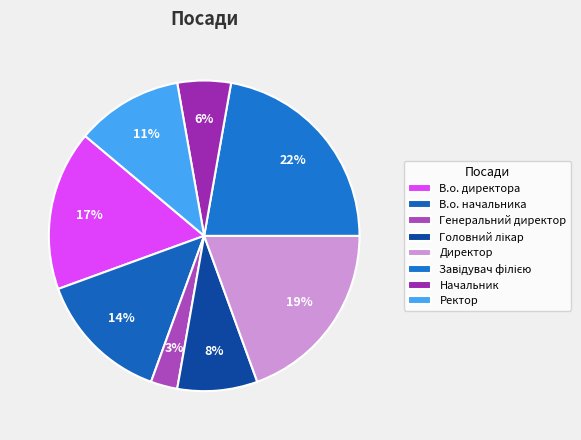

To the nearest percent, what percentage of the pie is Головний лікар?

8%